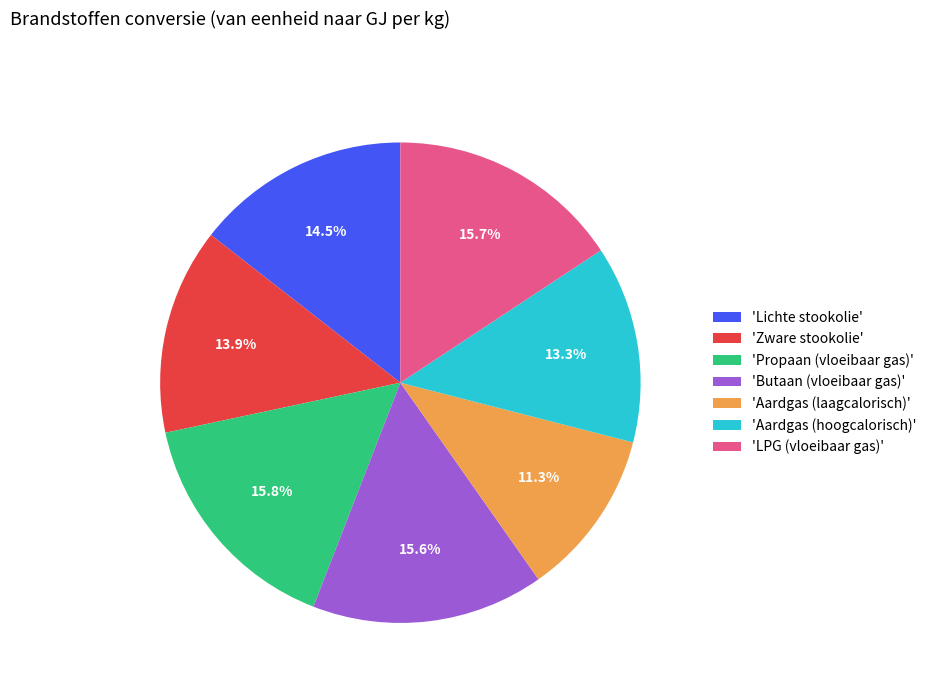

Which slice is the smallest?

'Aardgas (laagcalorisch)'